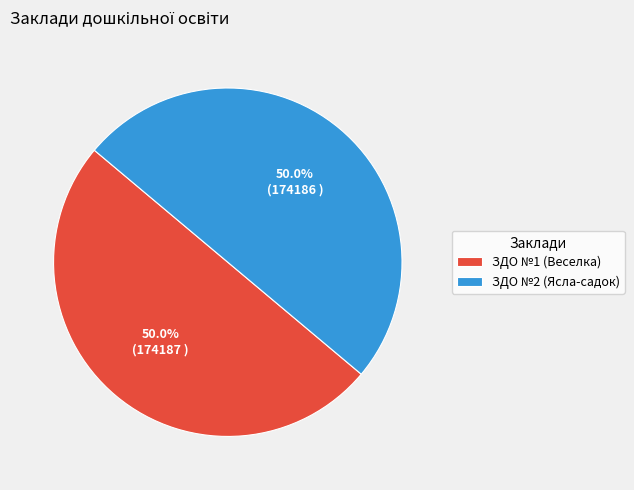

To the nearest percent, what is the combined percentage of ЗДО №1 (Веселка) and ЗДО №2 (Ясла-садок)?

100%